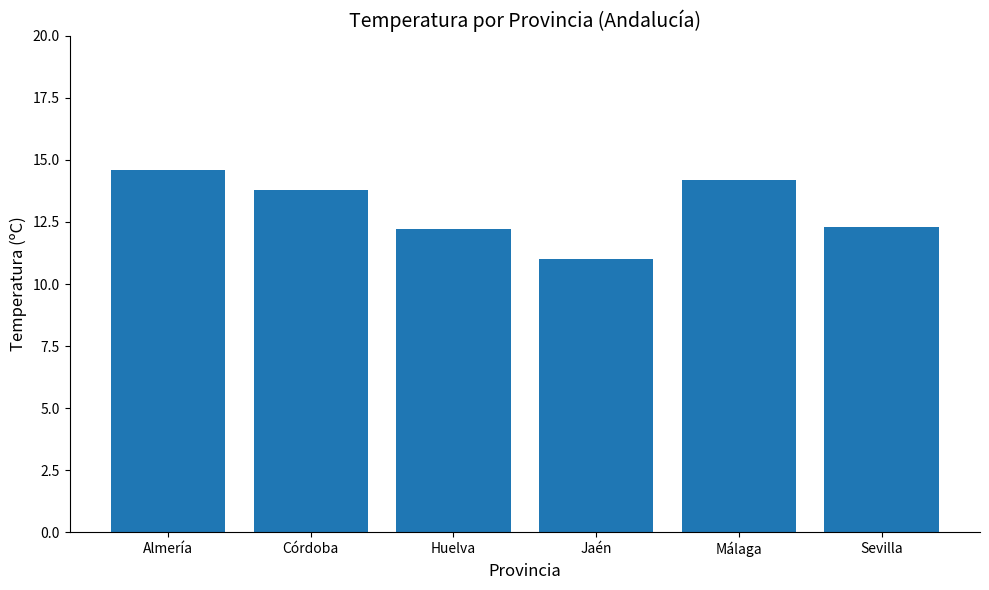

Is it true that the value at Sevilla is 12.3?

True